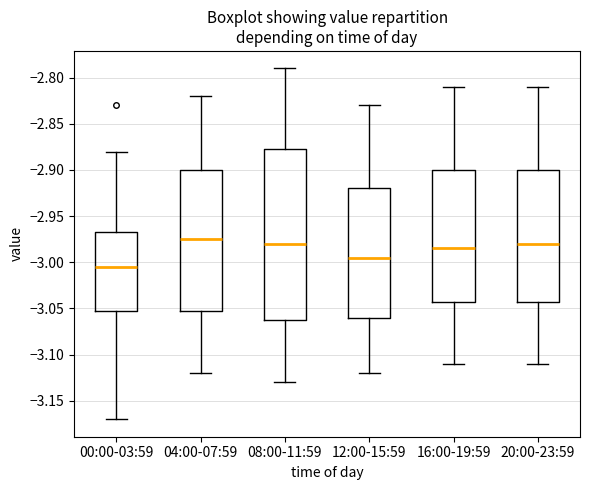

Comparing the boxes themselves (not the whiskers), which one is the tallest?

08:00-11:59